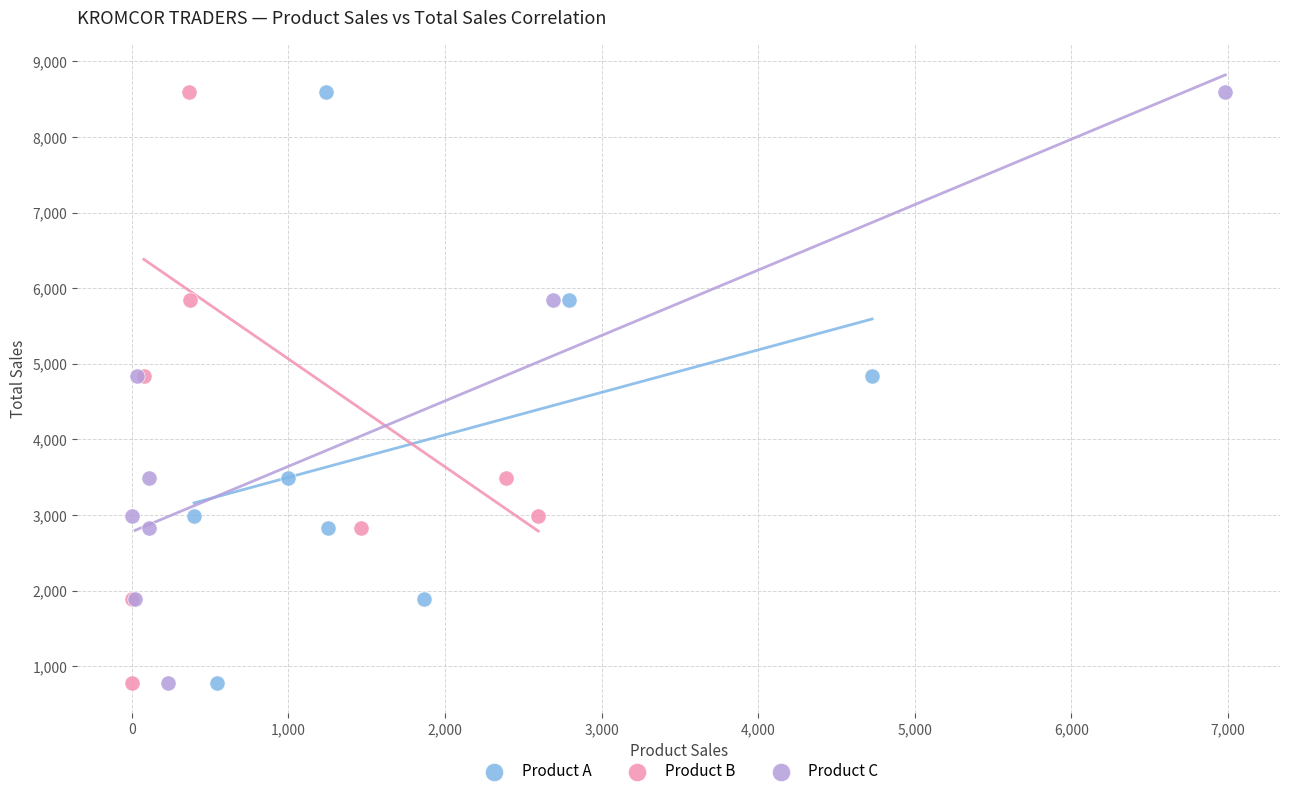

What are all the series names shown in the legend?

Product A, Product B, Product C